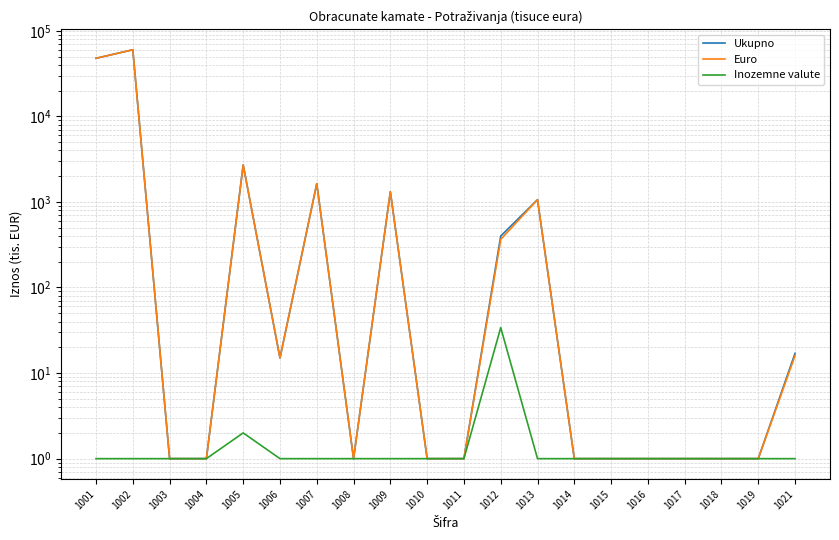

At which label does Inozemne valute reach its peak?

1012